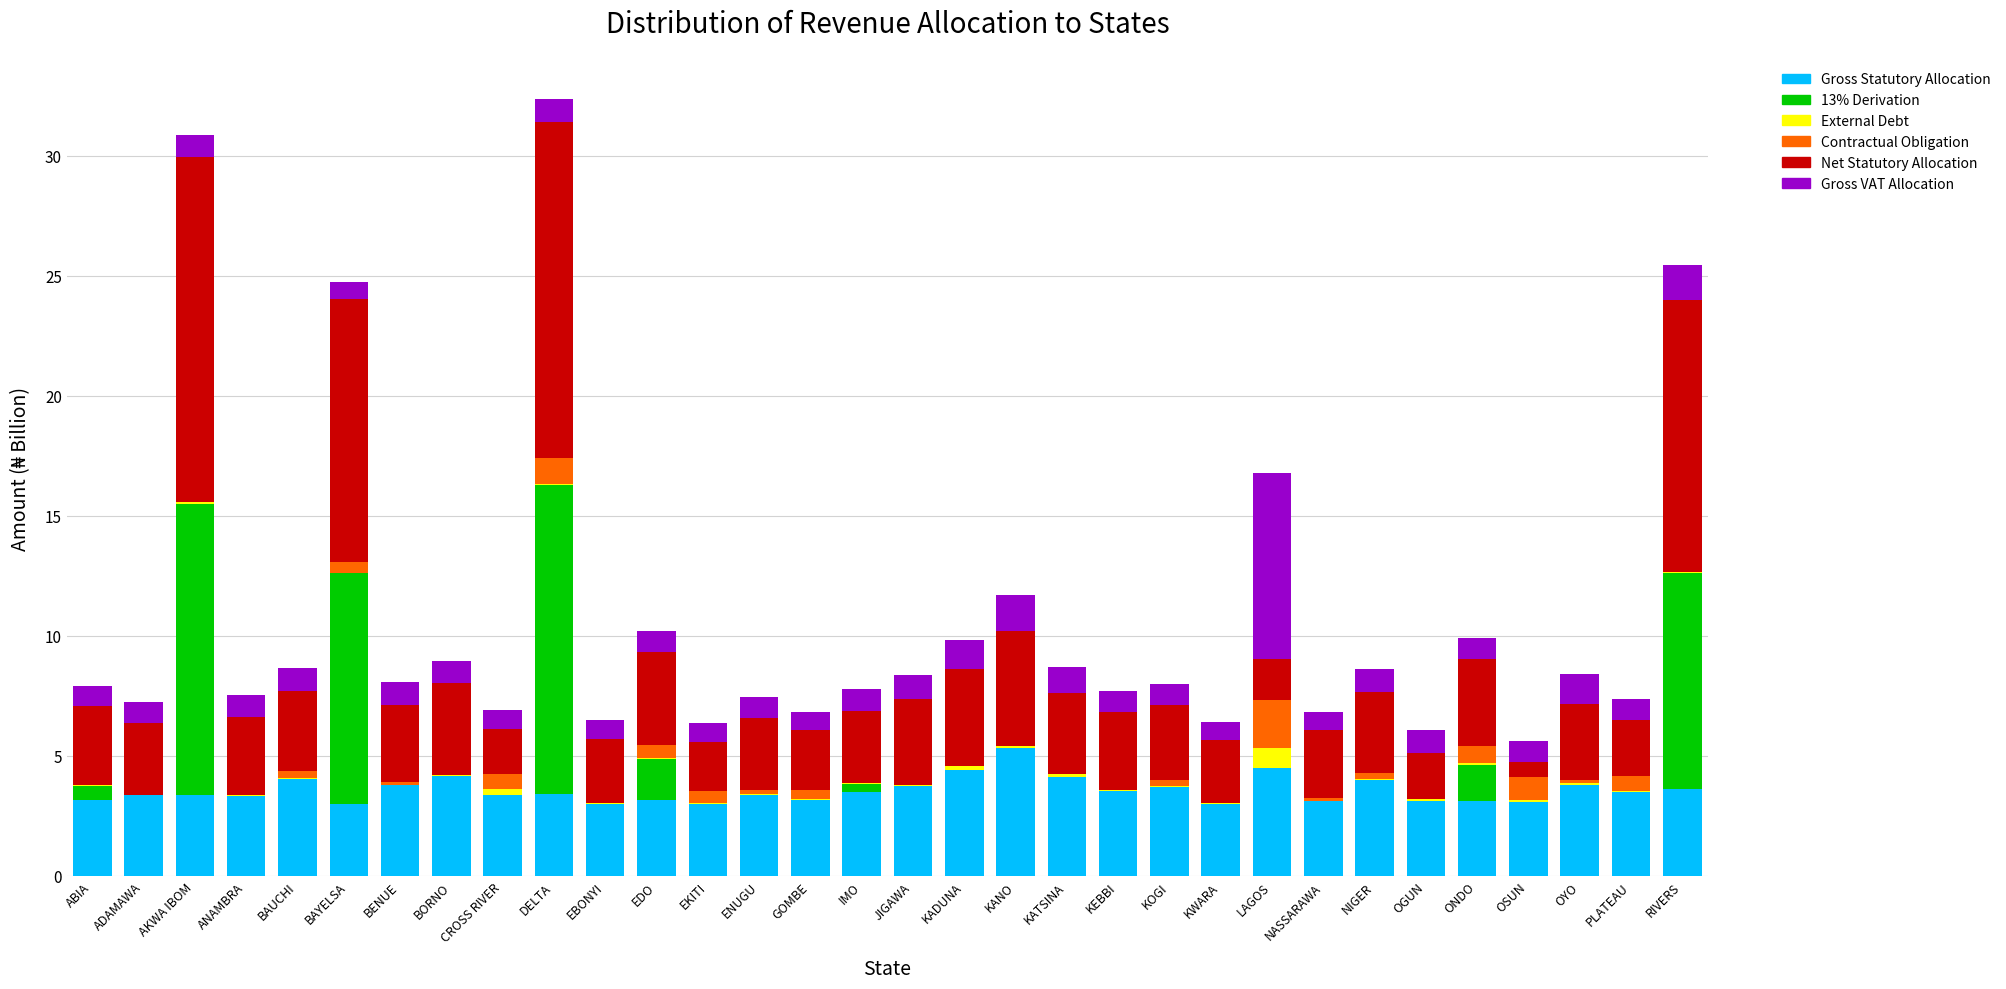

What is the highest value of the Gross Statutory Allocation series?

5.3